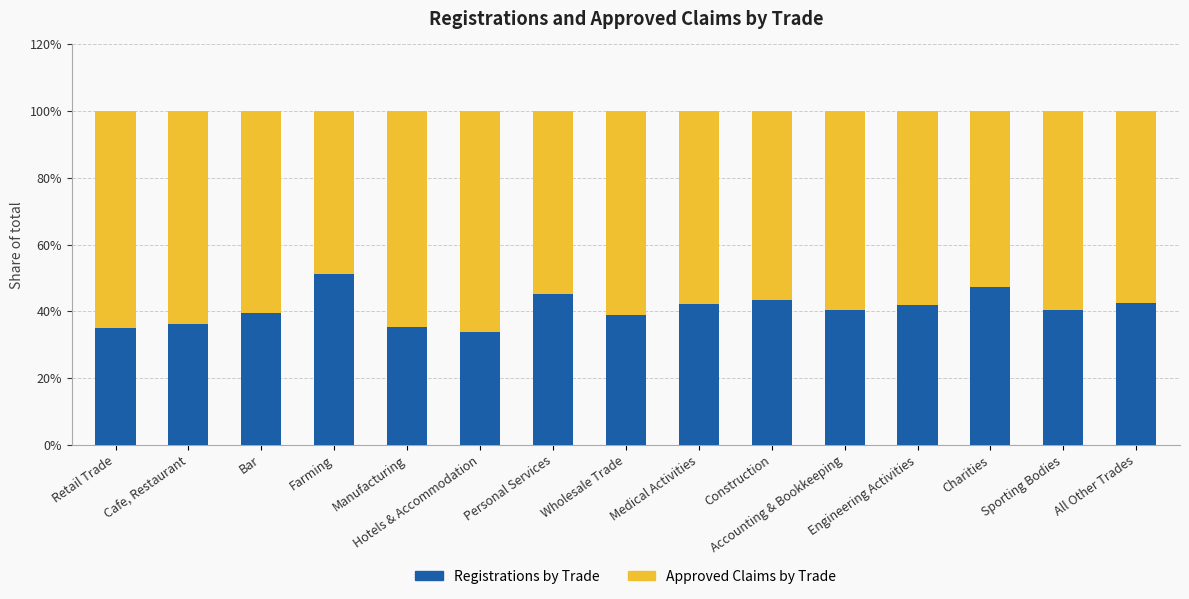

What is the lowest value of the Registrations by Trade series?

33.7